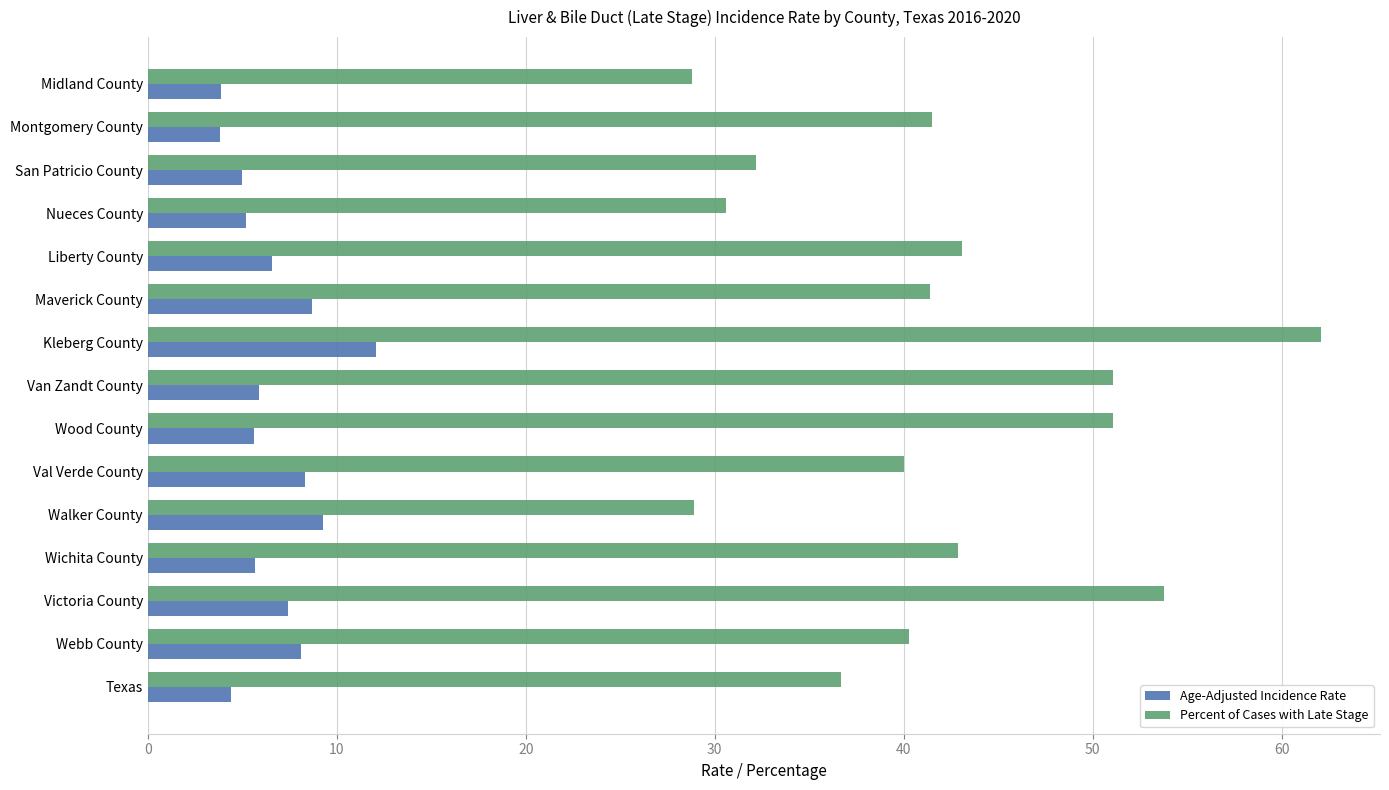

What is the total value across all series at Midland County?

32.7